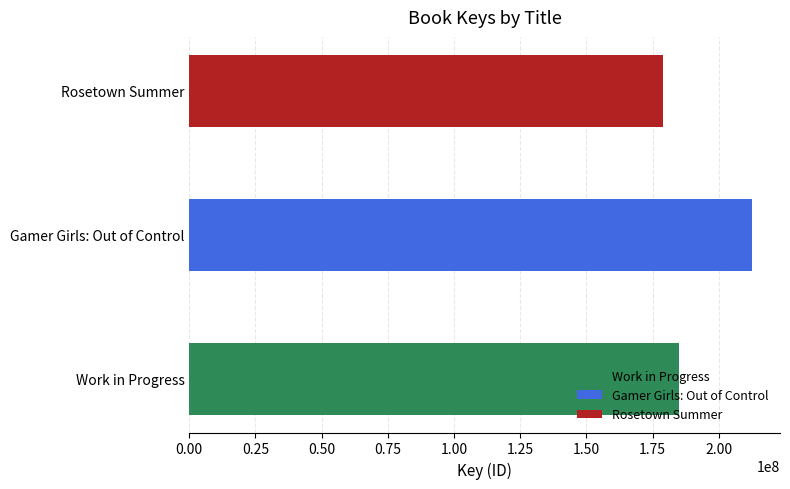

The value at Gamer Girls: Out of Control is 48661179. True or false?

False